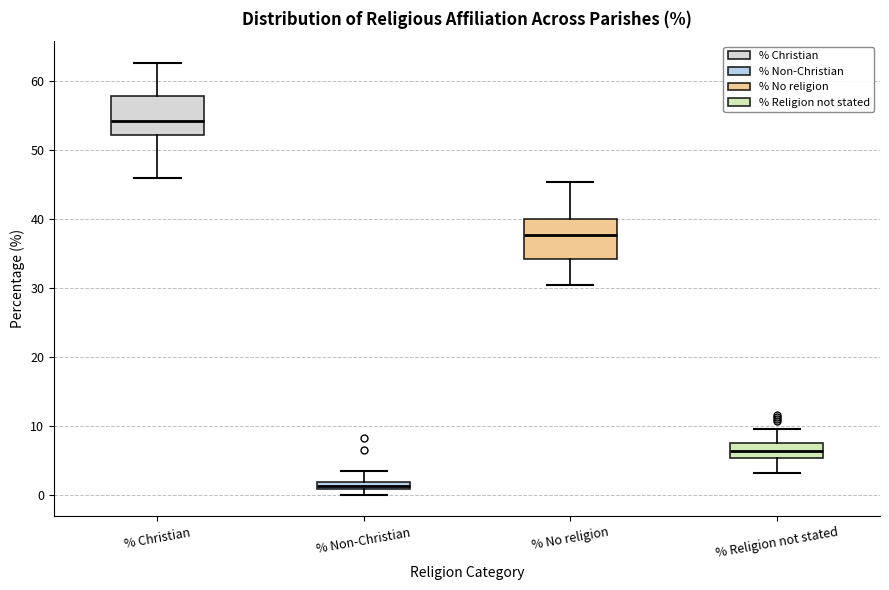

Where is the upper edge of the box for % Christian on the y-axis? The values are not printed on the chart, so give them approximately, as read against the axis.

58